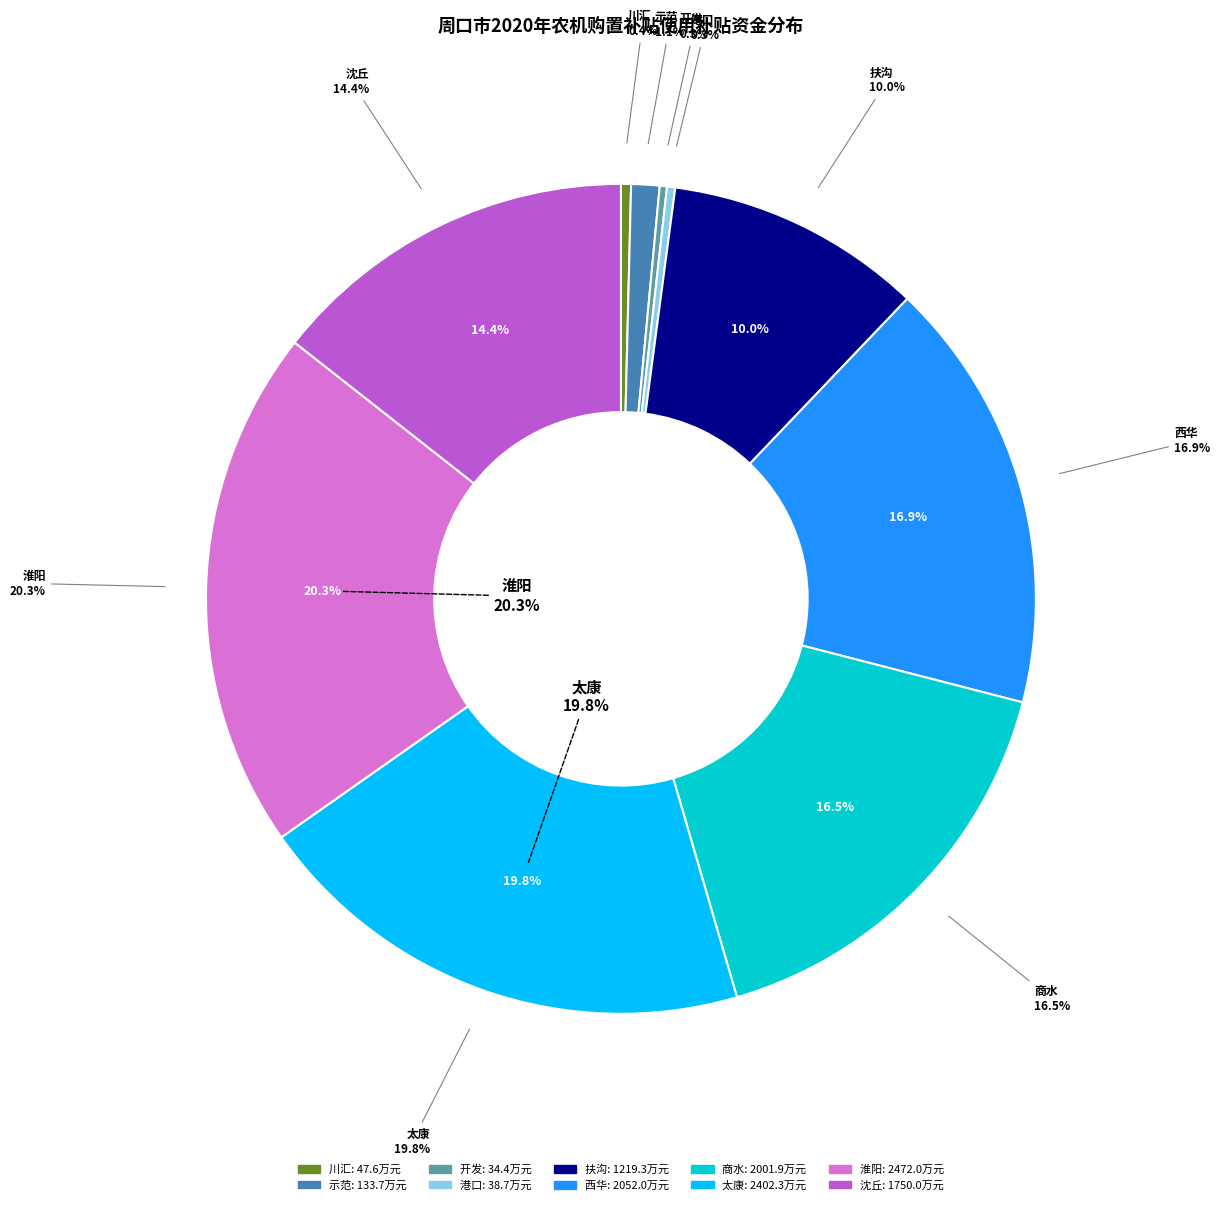

What percentage is the 沈丘 slice, to the nearest percent?

14%